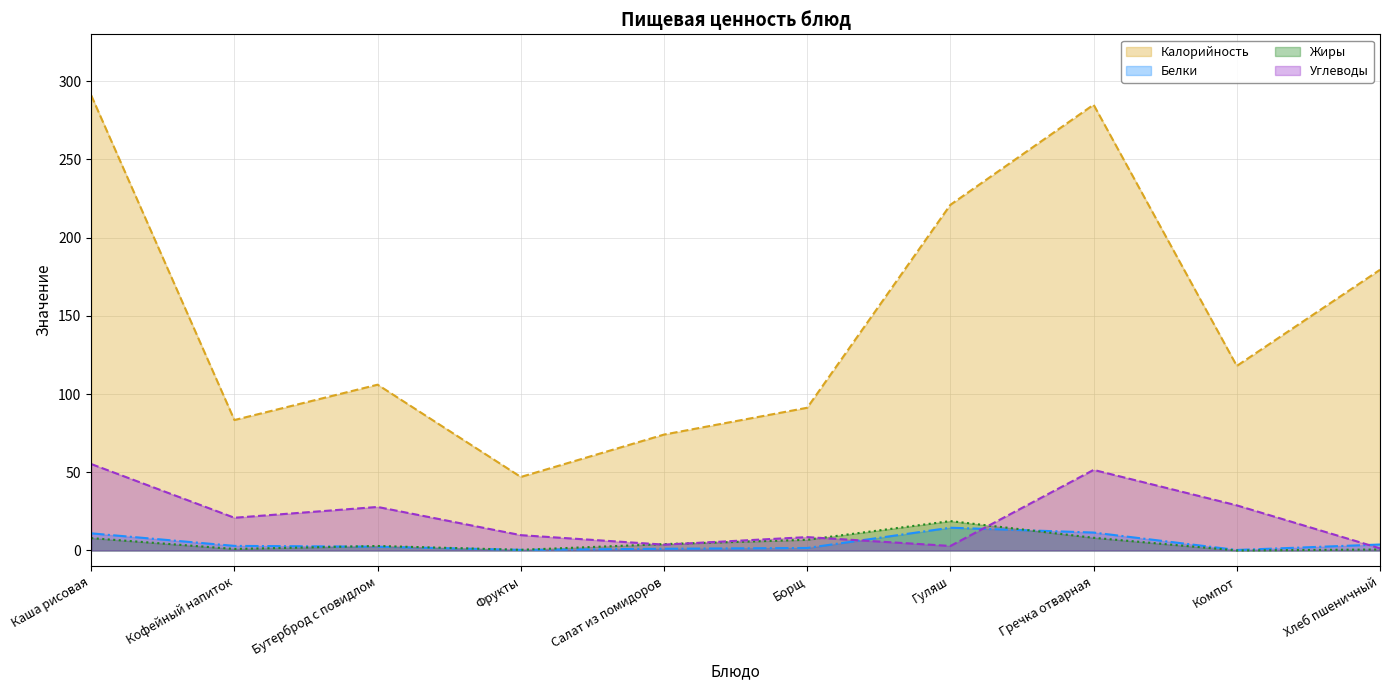

List the series in order of their peak value, highest first.

Калорийность, Углеводы, Жиры, Белки